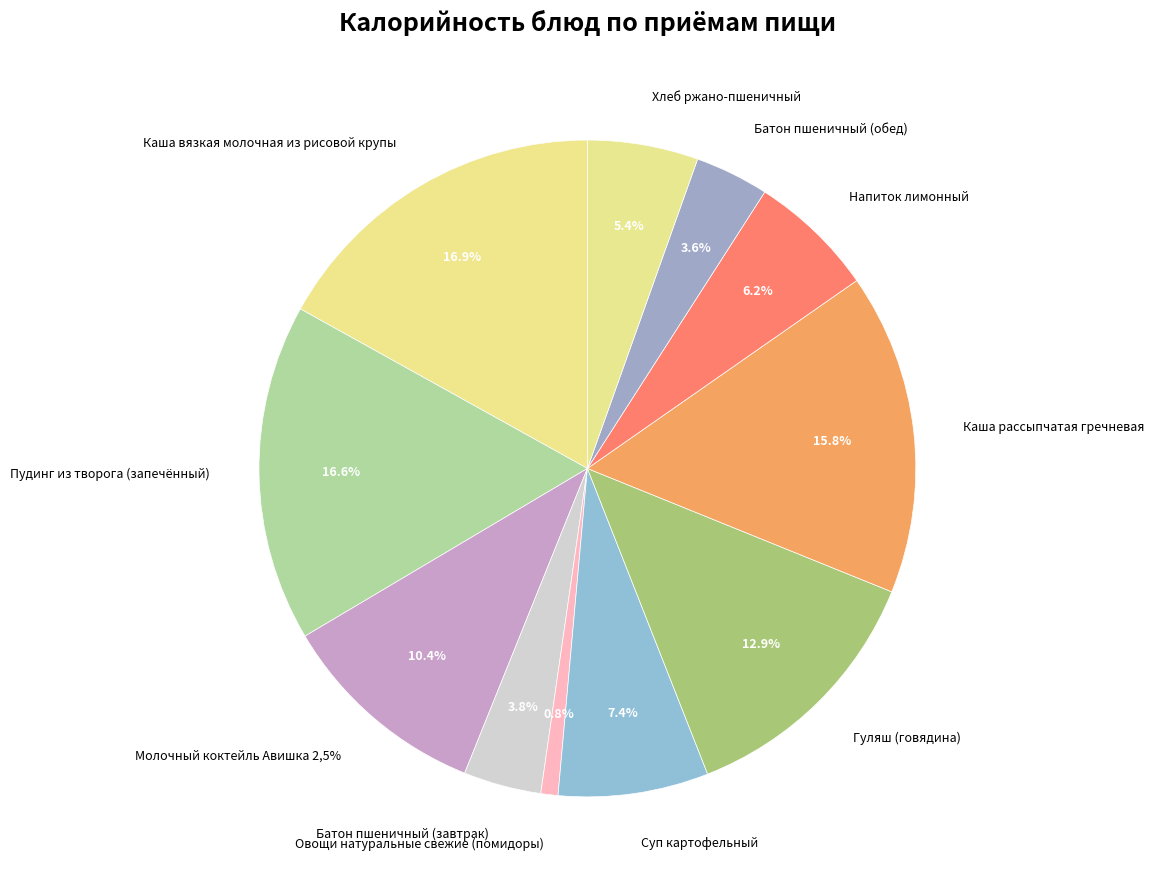

Does Батон пшеничный (завтрак) represent more than half of the total?

No